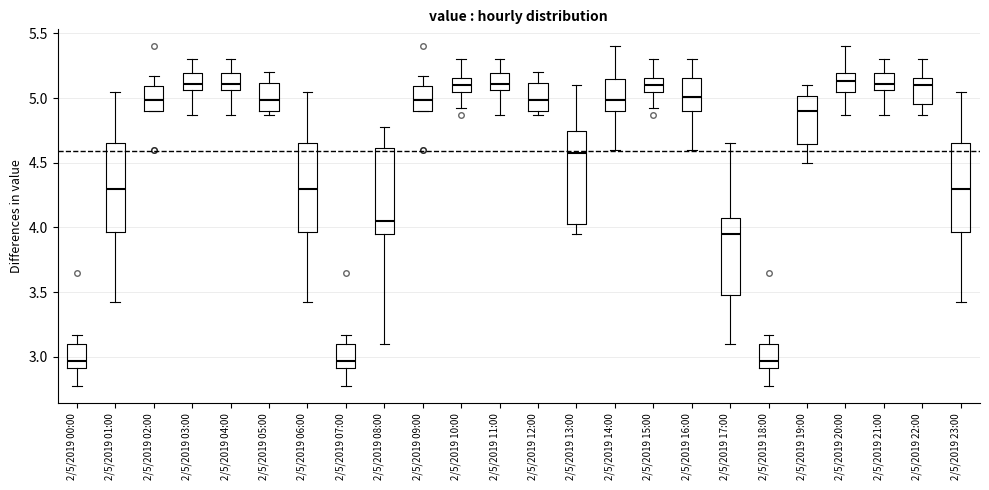

Reading left to right, read every box against the y-axis: the position of its median line, the range the box covers, and the ends of its whiskers. The values are not printed on the chart, so give them approximately, as read against the axis.

2/5/2019 00:00: median 2.95, box 2.90 to 3.10, whiskers 2.75 to 3.15
2/5/2019 01:00: median 4.30, box 3.95 to 4.65, whiskers 3.40 to 5.05
2/5/2019 02:00: median 5.00, box 4.90 to 5.10, whiskers 4.90 to 5.15
2/5/2019 03:00: median 5.10, box 5.05 to 5.20, whiskers 4.85 to 5.30
2/5/2019 04:00: median 5.10, box 5.05 to 5.20, whiskers 4.85 to 5.30
2/5/2019 05:00: median 5.00, box 4.90 to 5.10, whiskers 4.85 to 5.20
2/5/2019 06:00: median 4.30, box 3.95 to 4.65, whiskers 3.40 to 5.05
2/5/2019 07:00: median 2.95, box 2.90 to 3.10, whiskers 2.75 to 3.15
2/5/2019 08:00: median 4.05, box 3.95 to 4.60, whiskers 3.10 to 4.80
2/5/2019 09:00: median 5.00, box 4.90 to 5.10, whiskers 4.90 to 5.15
2/5/2019 10:00: median 5.10, box 5.05 to 5.15, whiskers 4.90 to 5.30
2/5/2019 11:00: median 5.10, box 5.05 to 5.20, whiskers 4.85 to 5.30
2/5/2019 12:00: median 5.00, box 4.90 to 5.10, whiskers 4.85 to 5.20
2/5/2019 13:00: median 4.60, box 4.05 to 4.75, whiskers 3.95 to 5.10
2/5/2019 14:00: median 5.00, box 4.90 to 5.15, whiskers 4.60 to 5.40
2/5/2019 15:00: median 5.10, box 5.05 to 5.15, whiskers 4.90 to 5.30
2/5/2019 16:00: median 5.00, box 4.90 to 5.15, whiskers 4.60 to 5.30
2/5/2019 17:00: median 3.95, box 3.50 to 4.10, whiskers 3.10 to 4.65
2/5/2019 18:00: median 2.95, box 2.90 to 3.10, whiskers 2.75 to 3.15
2/5/2019 19:00: median 4.90, box 4.65 to 5.00, whiskers 4.50 to 5.10
2/5/2019 20:00: median 5.15, box 5.05 to 5.20, whiskers 4.85 to 5.40
2/5/2019 21:00: median 5.10, box 5.05 to 5.20, whiskers 4.85 to 5.30
2/5/2019 22:00: median 5.10, box 4.95 to 5.15, whiskers 4.85 to 5.30
2/5/2019 23:00: median 4.30, box 3.95 to 4.65, whiskers 3.40 to 5.05